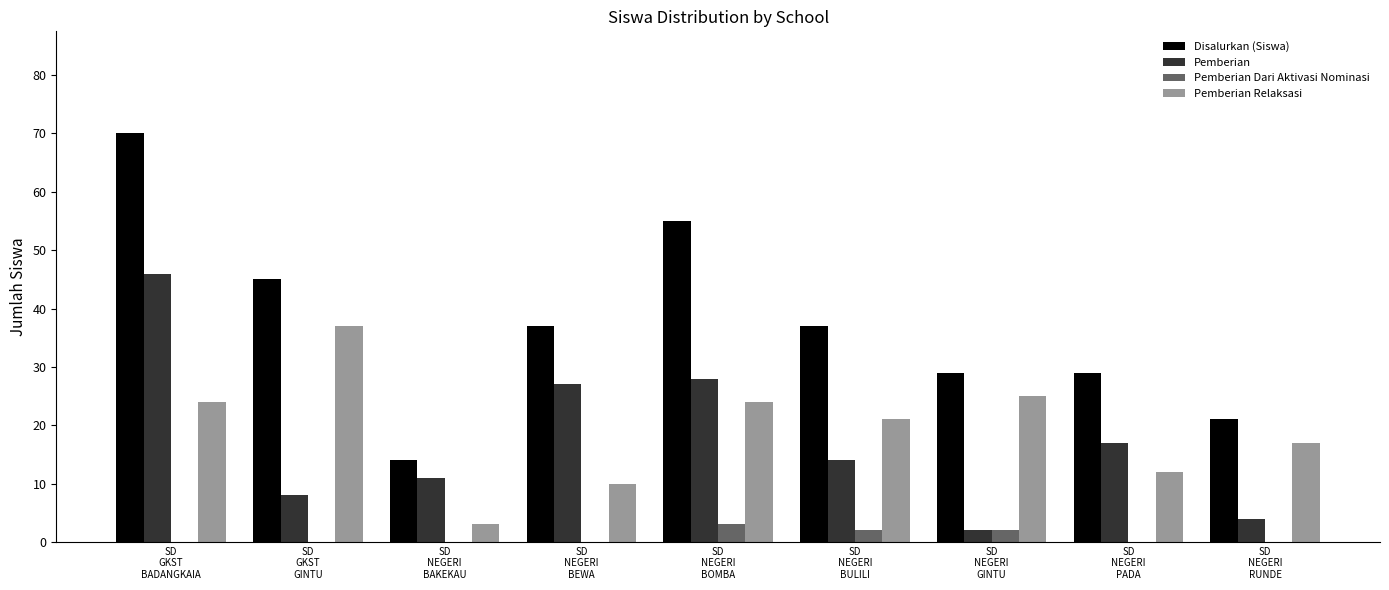

What is the sum of the Disalurkan (Siswa) values at SD
GKST
GINTU and SD
NEGERI
BOMBA?

100